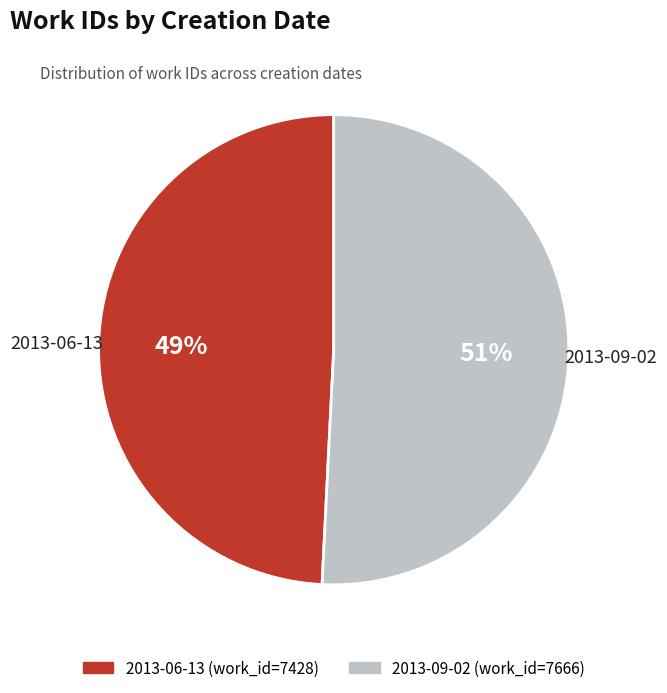

Do 2013-06-13 and 2013-09-02 together represent more than half of the pie?

Yes